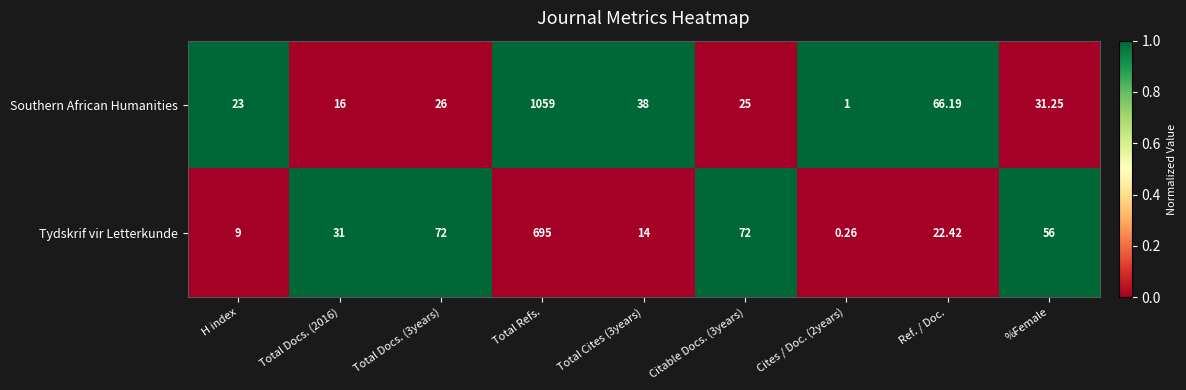

How many series are shown in this chart?

2